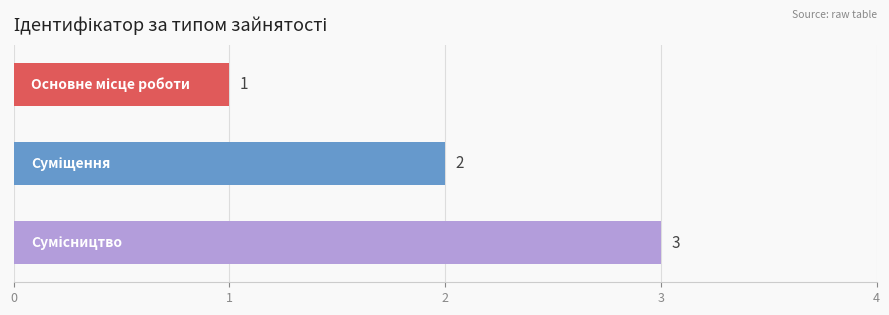

What is the maximum value shown in the chart?

3